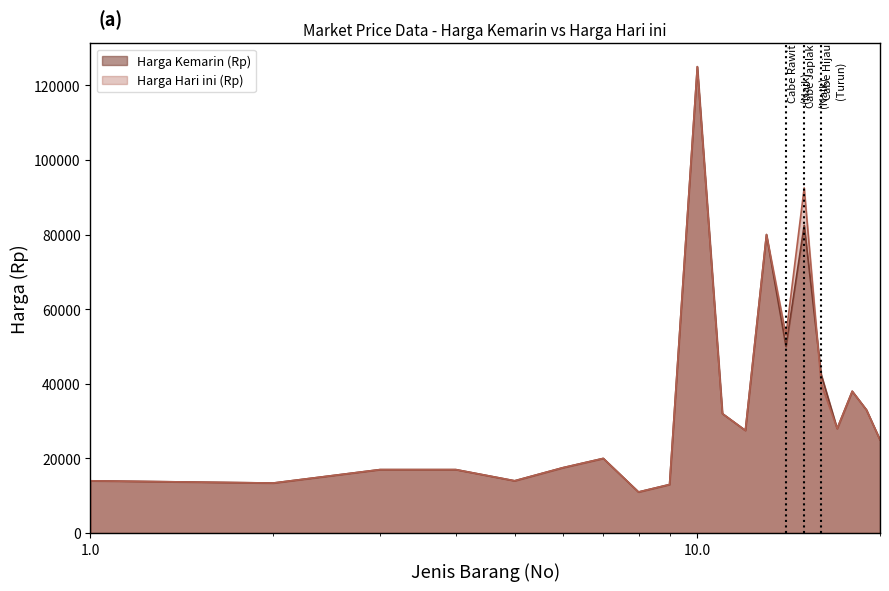

How many lines are shown in the chart?

2